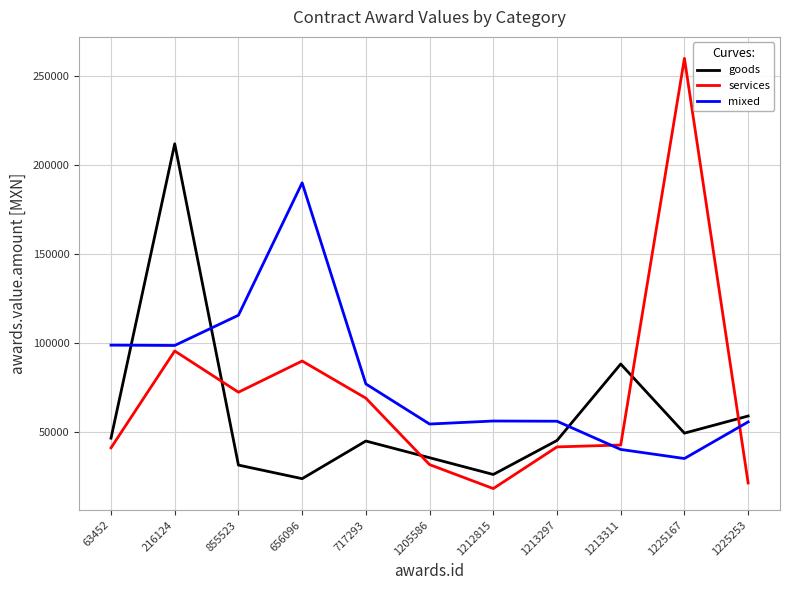

What is the total value across all series at 1213297?

142363.0